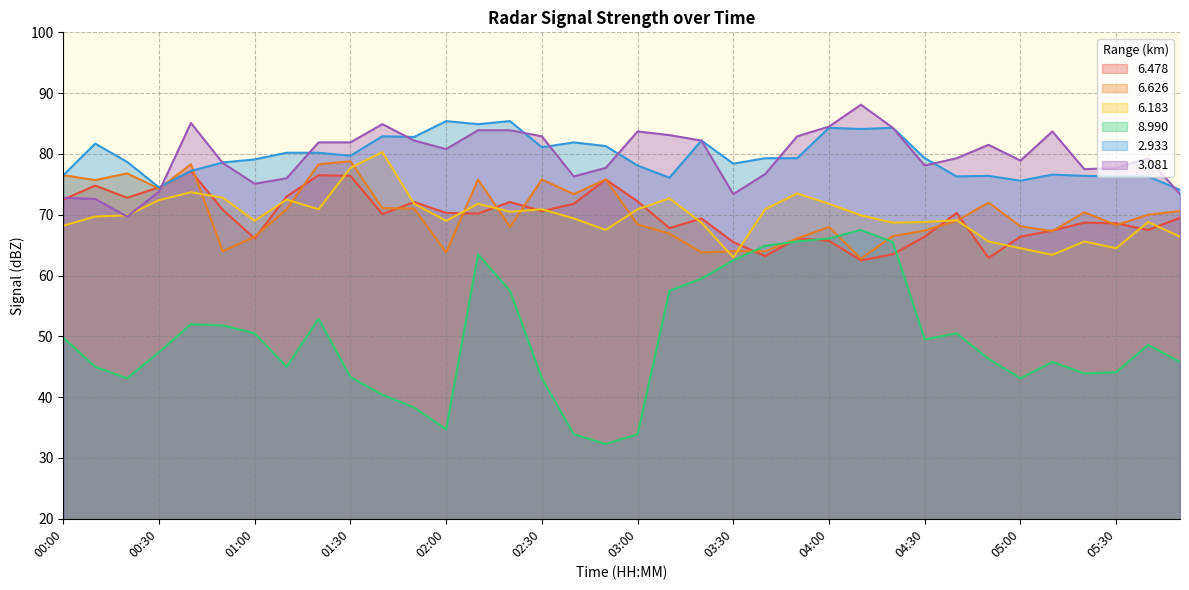

What is the difference between the maximum and minimum values in the 8.990 series?

35.2